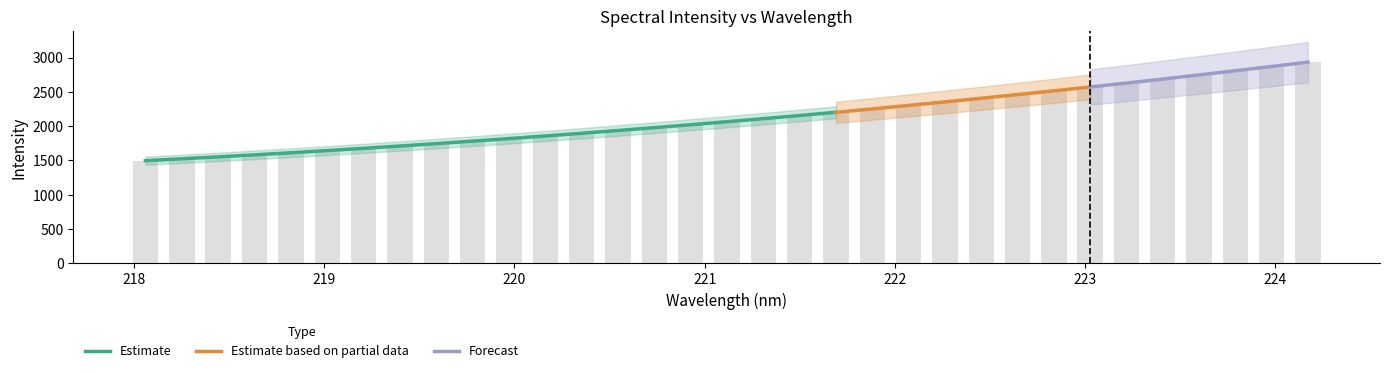

What is the difference between the values at 221.8812 and 221.4993?

96.1